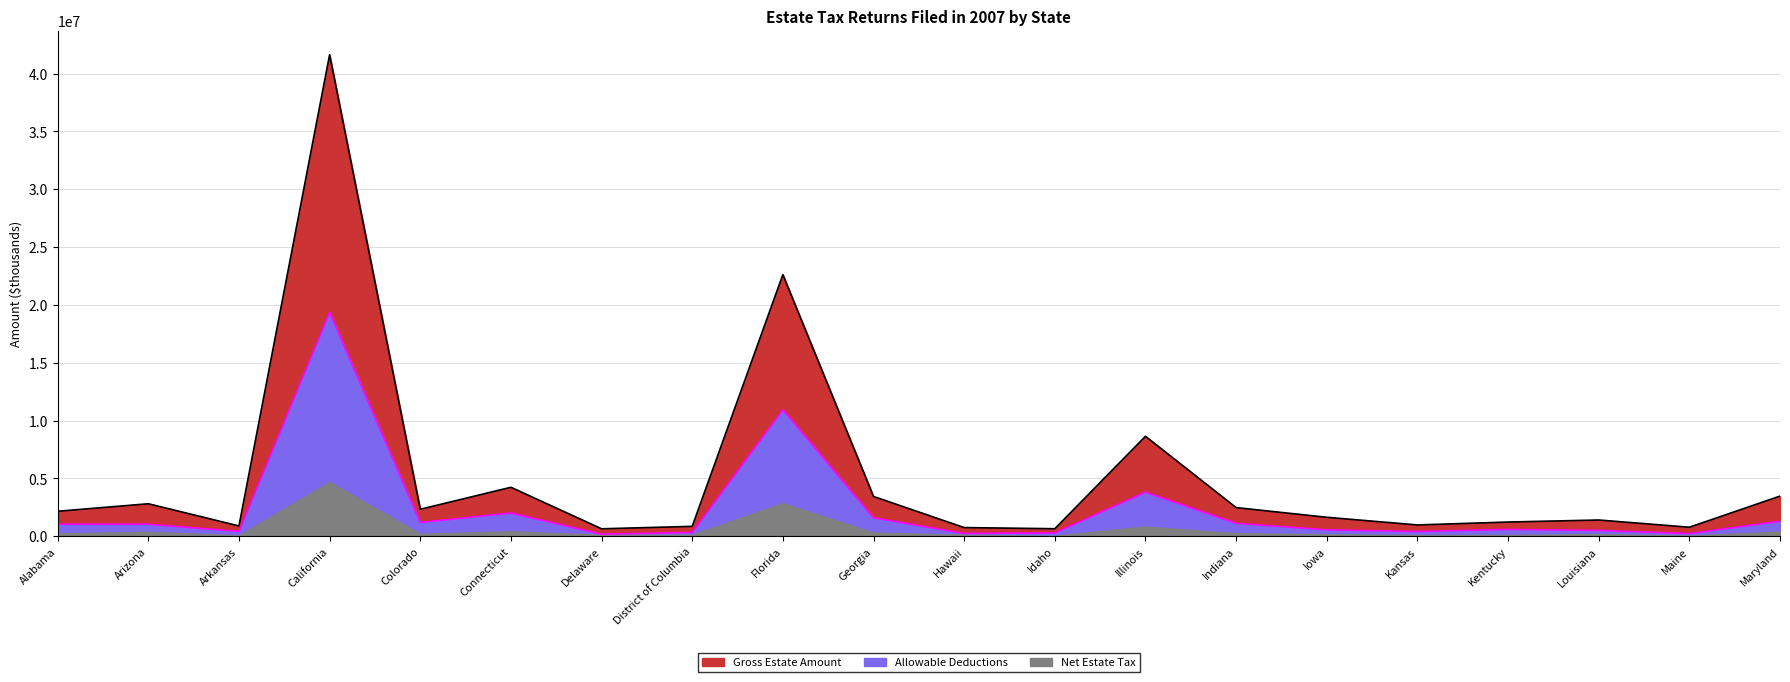

Where does the Allowable Deductions series first go above 1044093?

Alabama